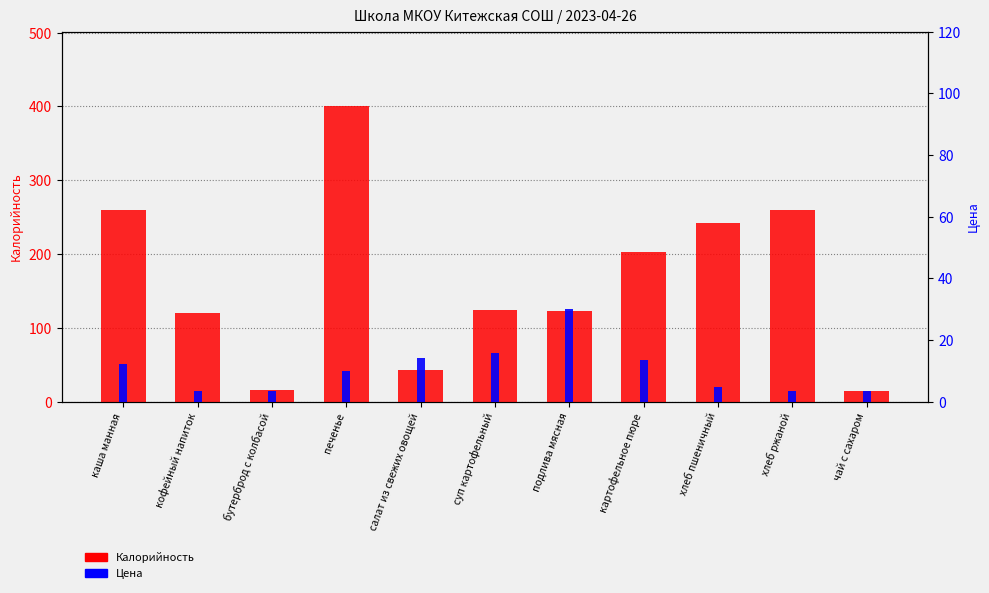

Which label corresponds to the largest value in the chart?

печенье